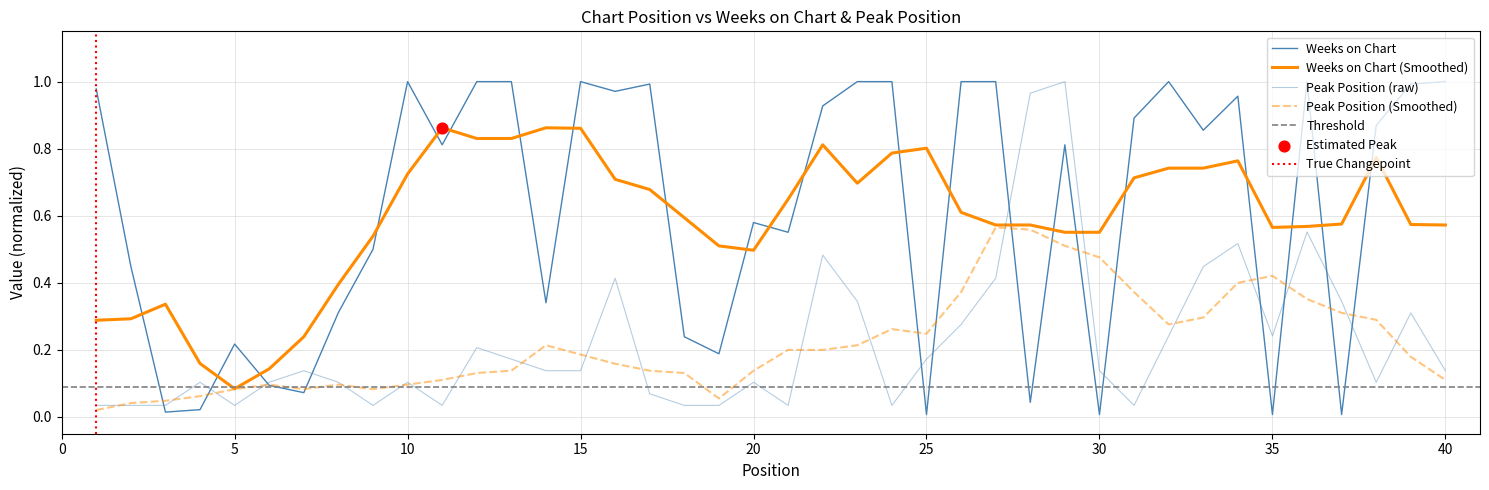

Which series has the largest Y range (max minus min)?

Weeks on Chart